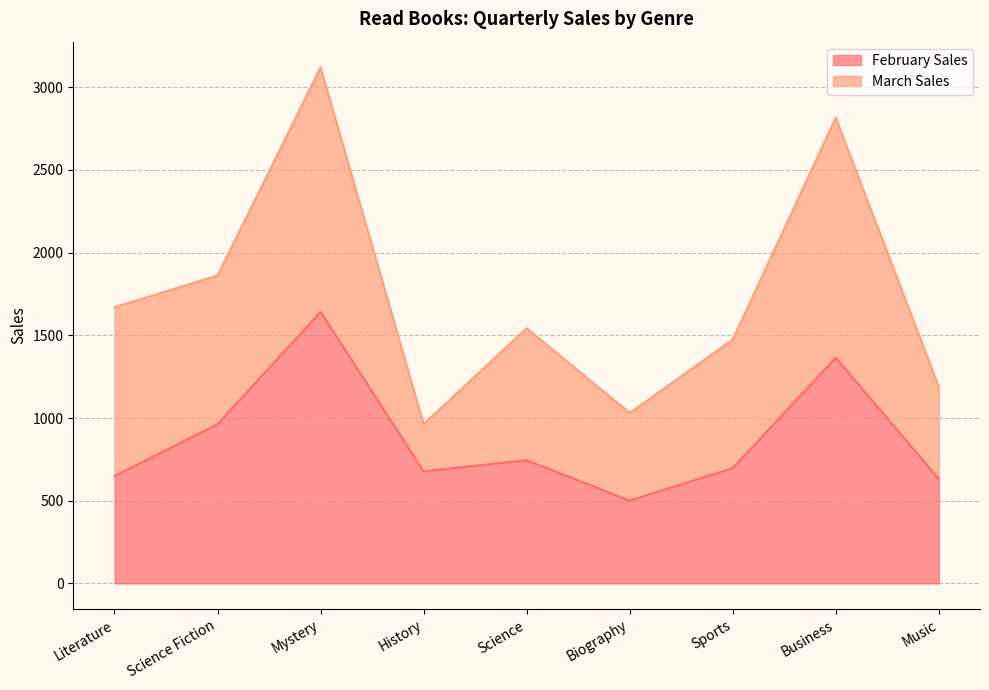

Which label corresponds to the smallest value in the chart?

Biography